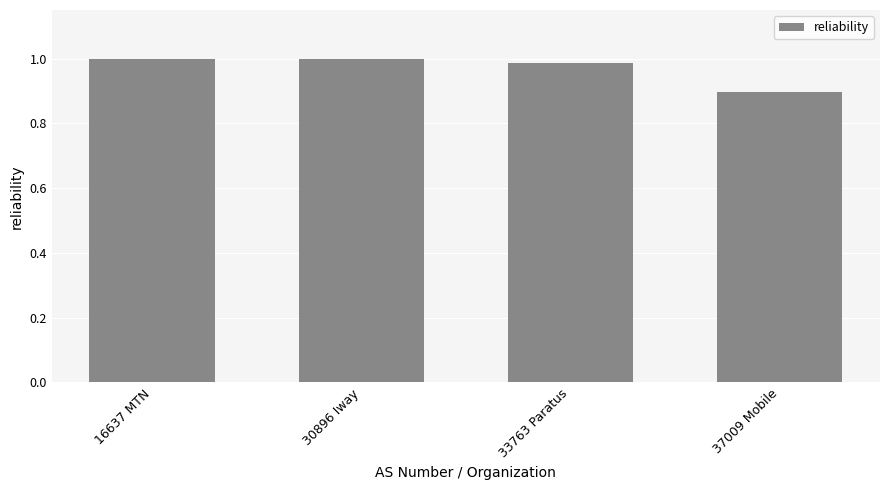

What is the label of the 3rd bar from the right?

30896 Iway